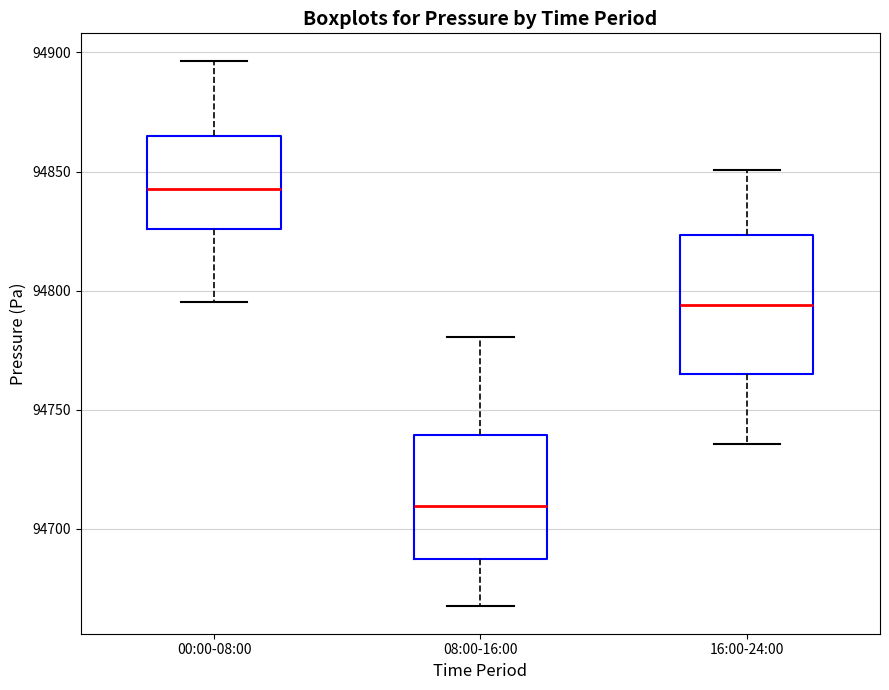

Which box is the tallest, from its lower edge to its upper edge?

16:00-24:00